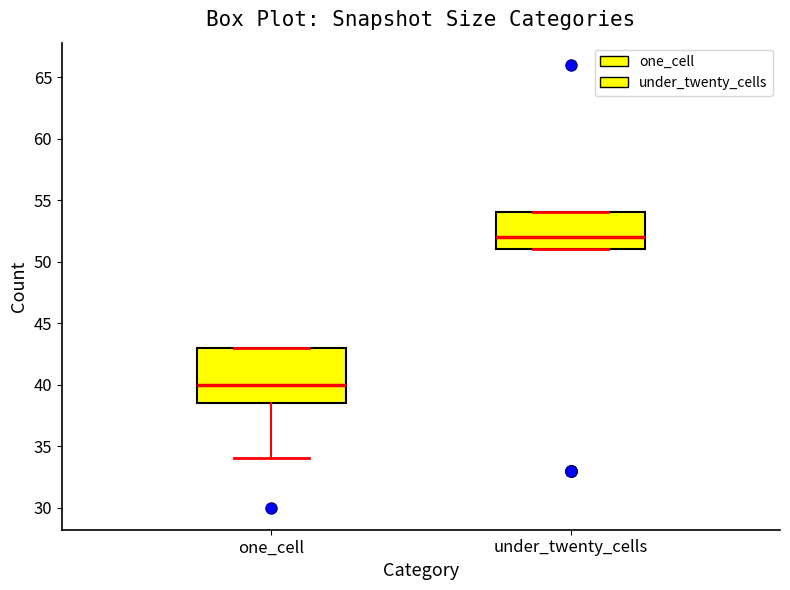

Reading left to right, transcribe this box plot: for each box, give where its median line is, the range the box spans, and where its two whiskers end, as read against the y-axis. The values are not printed on the chart, so give them approximately, as read against the axis.

one_cell: median 40.0, box 38.5 to 43.0, whiskers 34.0 to 43.0
under_twenty_cells: median 52.0, box 51.0 to 54.0, whiskers 51.0 to 54.0